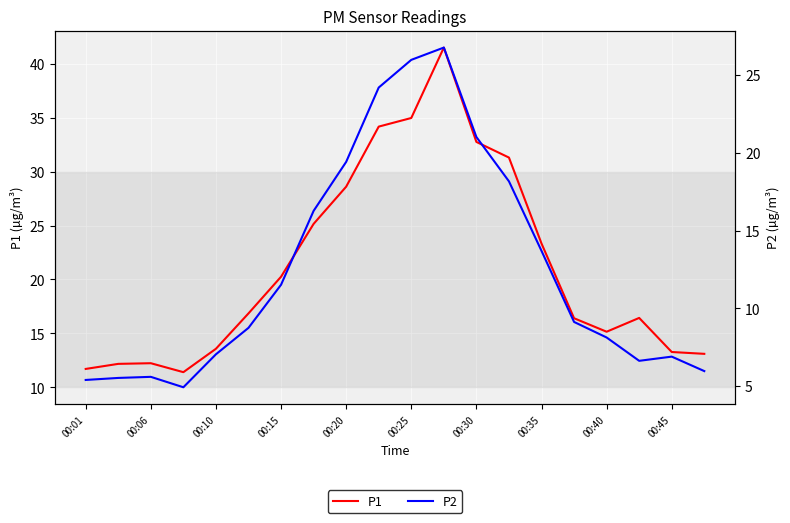

The P1 series shows 7.1 at 15. True or false?

False